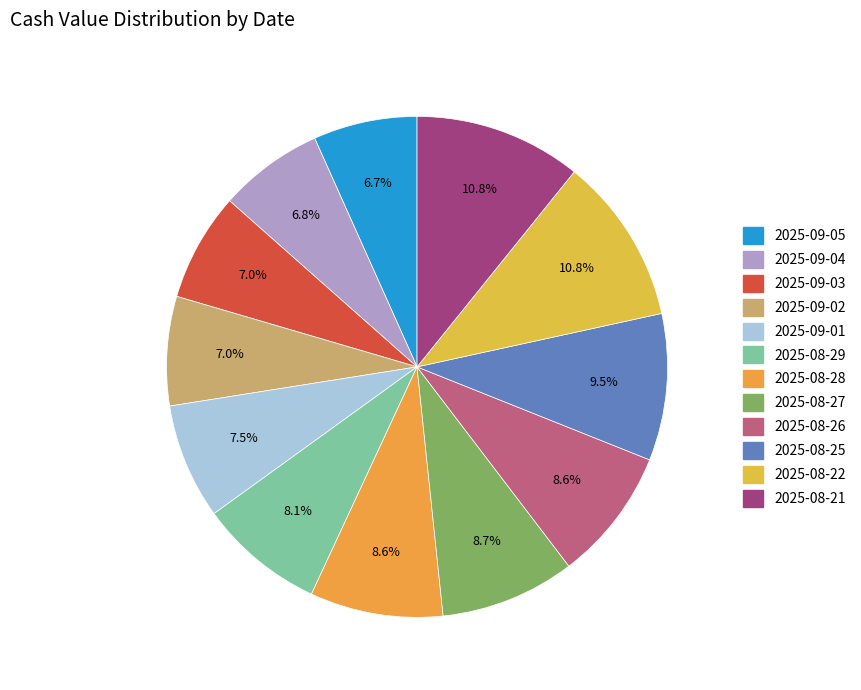

What is the change in value from 2025-08-27 to 2025-08-26?

-0.1